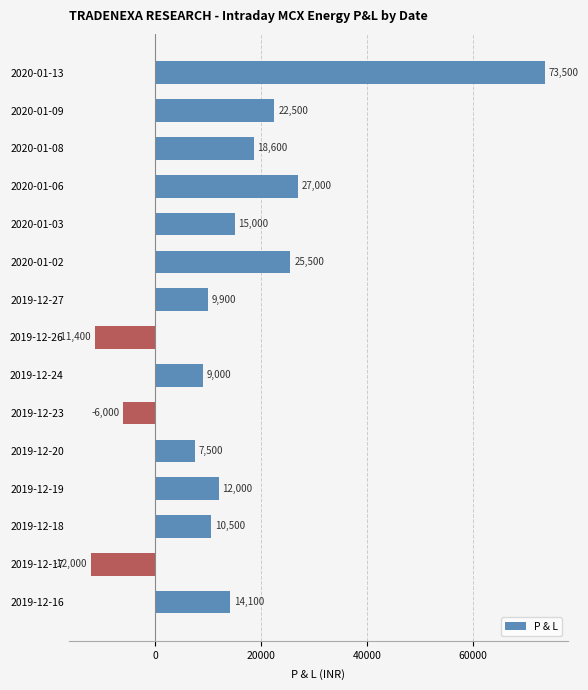

List the labels in order of value, smallest first.

2019-12-17, 2019-12-26, 2019-12-23, 2019-12-20, 2019-12-24, 2019-12-27, 2019-12-18, 2019-12-19, 2019-12-16, 2020-01-03, 2020-01-08, 2020-01-09, 2020-01-02, 2020-01-06, 2020-01-13